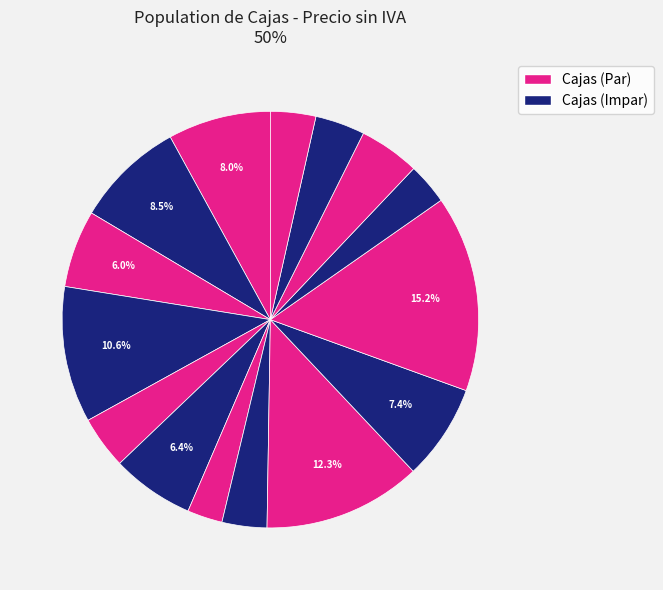

How many segments does this pie chart have?

15